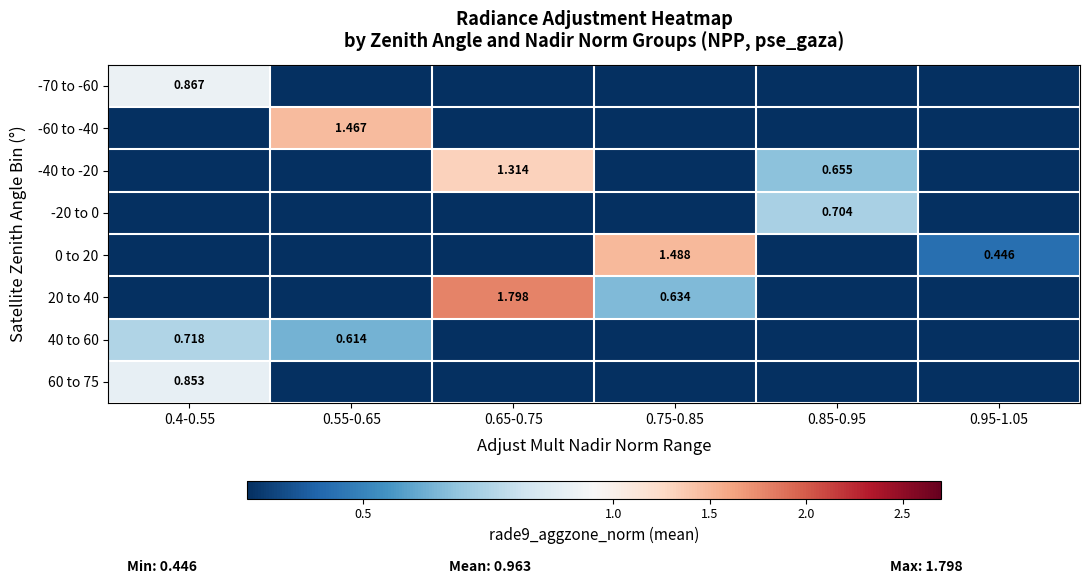

The -40 to -20 series shows 0.0 at 0.75-0.85. True or false?

True